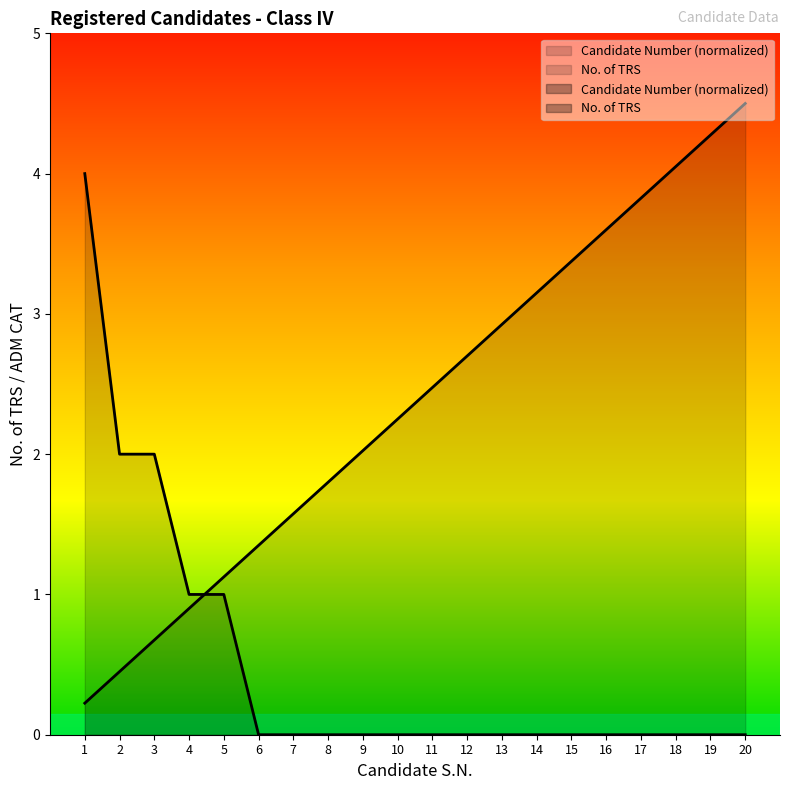

What is the maximum value for ADM CAT (No. of TRS)?

4.0